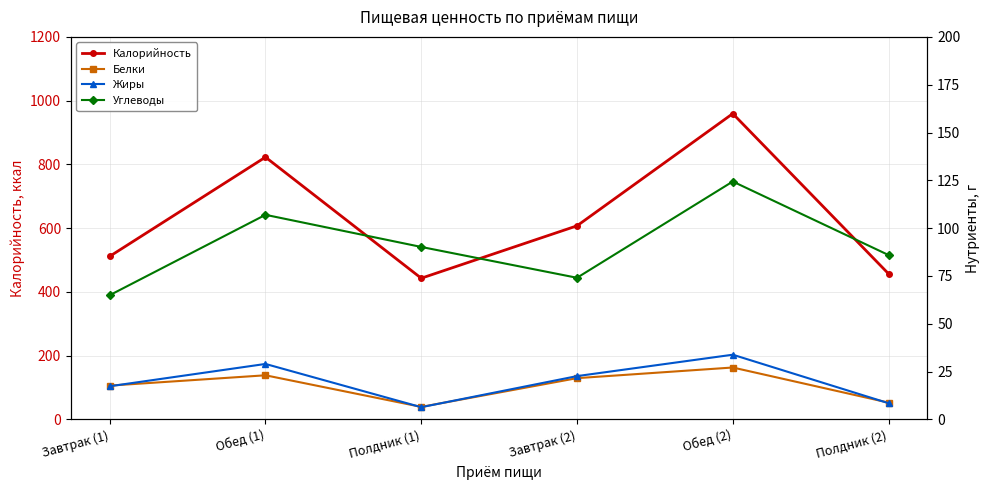

What is the difference between the maximum and minimum values in the Жиры series?

27.4